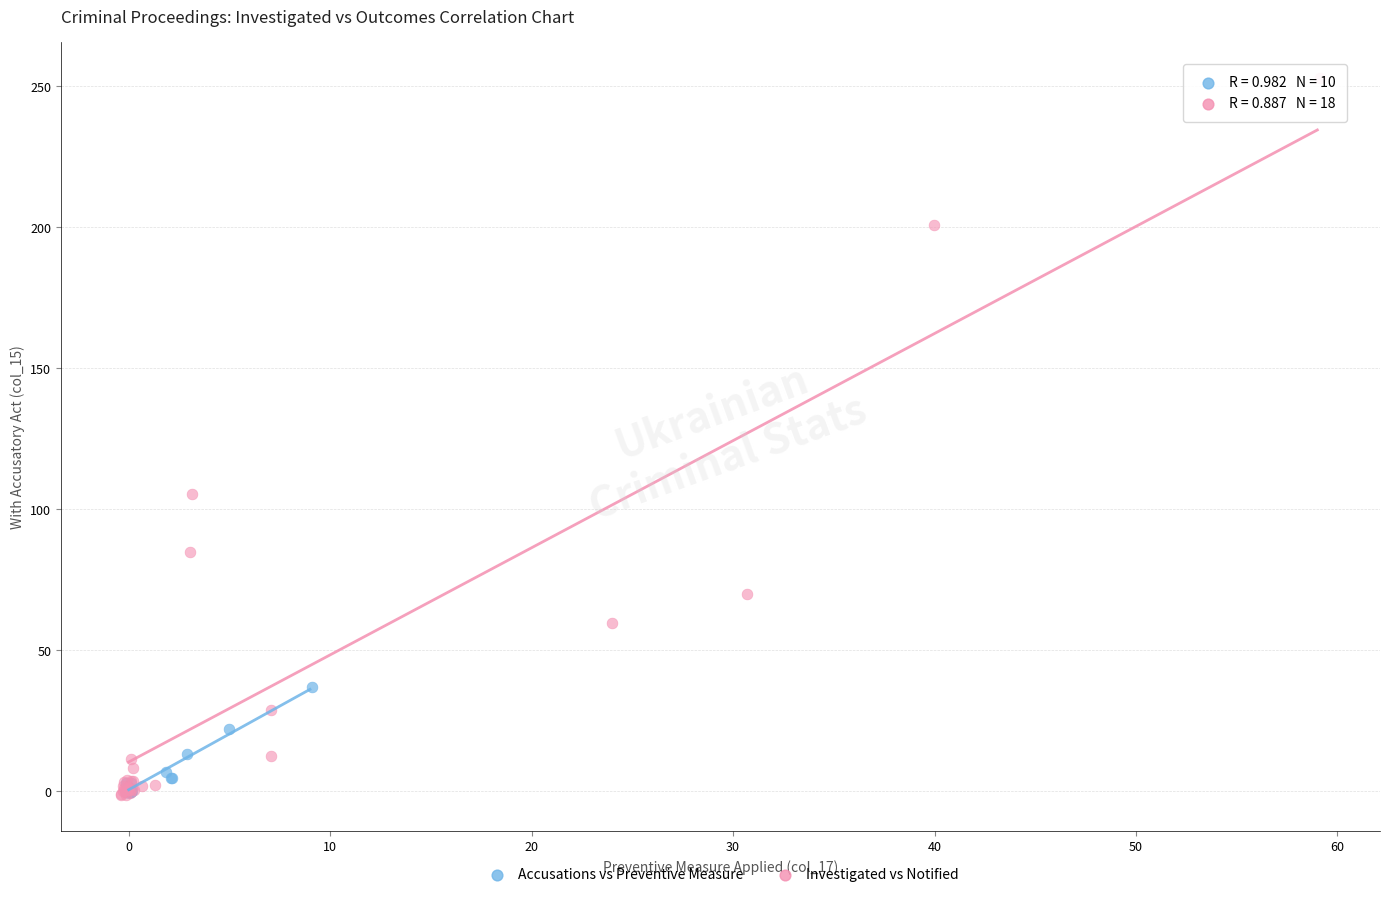

Which series reaches the maximum Y coordinate?

Investigated vs Notified